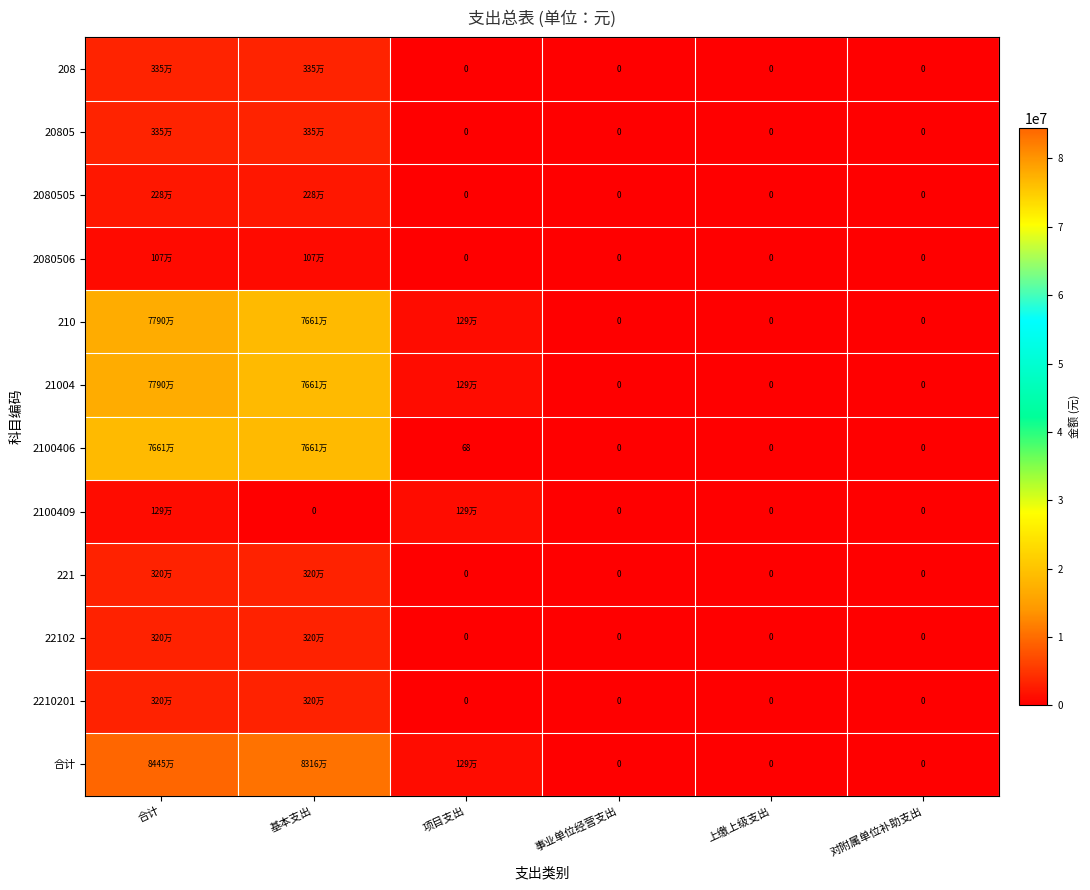

What is the average value of the 210 series?

25967766.9